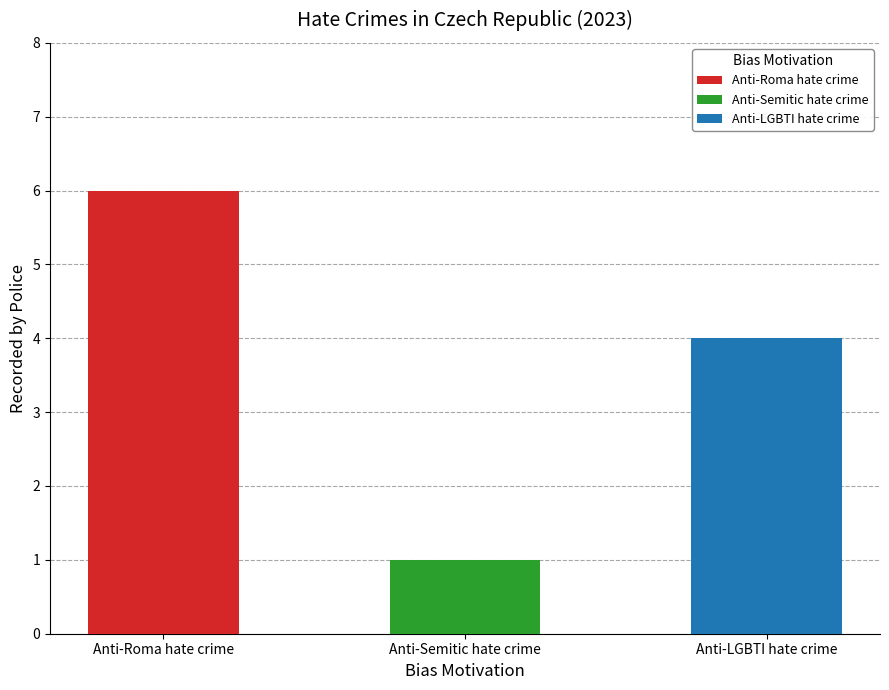

At which label is the value closest to 3?

Anti-LGBTI hate crime